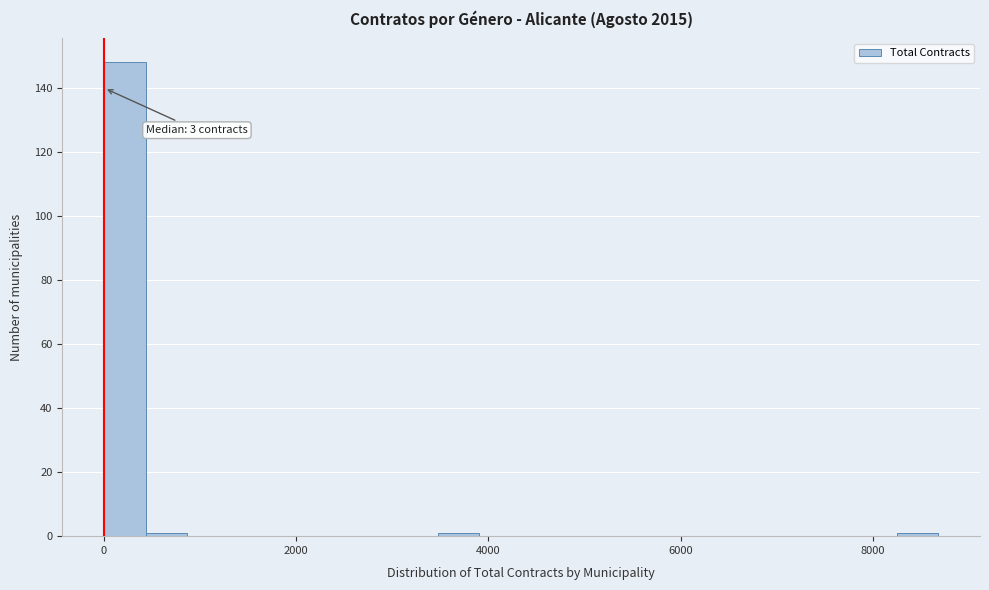

Around what value on the x-axis is the tallest bar? Give the approximate position of its centre, as read against the axis.

200